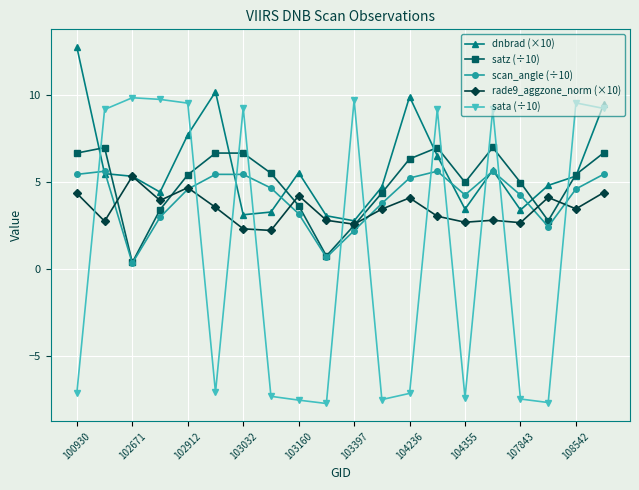

True or false: satz (÷10) and rade9_aggzone_norm (×10) cross at least once.

True